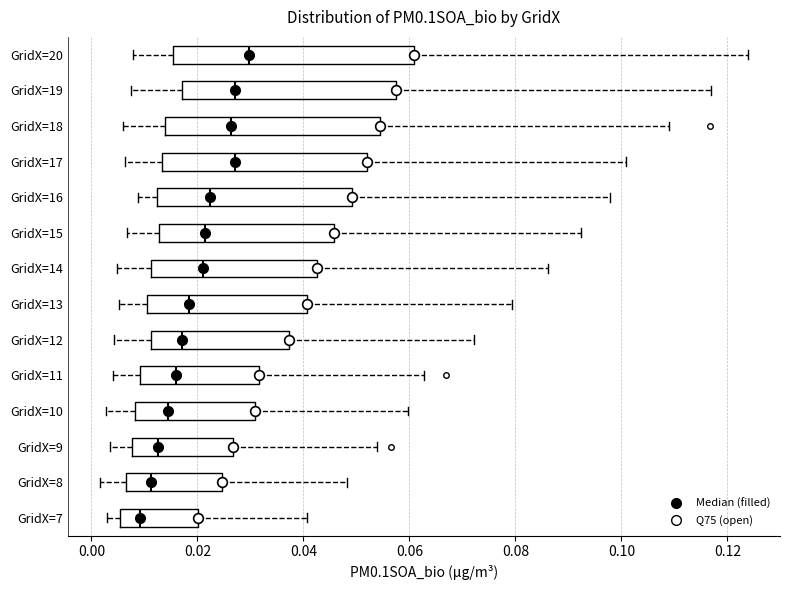

Reading bottom to top, read every box against the x-axis: the position of its median line, the range the box covers, and the ends of its whiskers. The values are not printed on the chart, so give them approximately, as read against the axis.

GridX=7: median 0.010, box 0.006 to 0.020, whiskers 0.004 to 0.040
GridX=8: median 0.012, box 0.006 to 0.024, whiskers 0.002 to 0.048
GridX=9: median 0.012, box 0.008 to 0.026, whiskers 0.004 to 0.054
GridX=10: median 0.014, box 0.008 to 0.030, whiskers 0.002 to 0.060
GridX=11: median 0.016, box 0.010 to 0.032, whiskers 0.004 to 0.062
GridX=12: median 0.018, box 0.012 to 0.038, whiskers 0.004 to 0.072
GridX=13: median 0.018, box 0.010 to 0.040, whiskers 0.006 to 0.080
GridX=14: median 0.020, box 0.012 to 0.042, whiskers 0.004 to 0.086
GridX=15: median 0.022, box 0.012 to 0.046, whiskers 0.006 to 0.092
GridX=16: median 0.022, box 0.012 to 0.050, whiskers 0.008 to 0.098
GridX=17: median 0.028, box 0.014 to 0.052, whiskers 0.006 to 0.100
GridX=18: median 0.026, box 0.014 to 0.054, whiskers 0.006 to 0.110
GridX=19: median 0.028, box 0.018 to 0.058, whiskers 0.008 to 0.116
GridX=20: median 0.030, box 0.016 to 0.060, whiskers 0.008 to 0.124